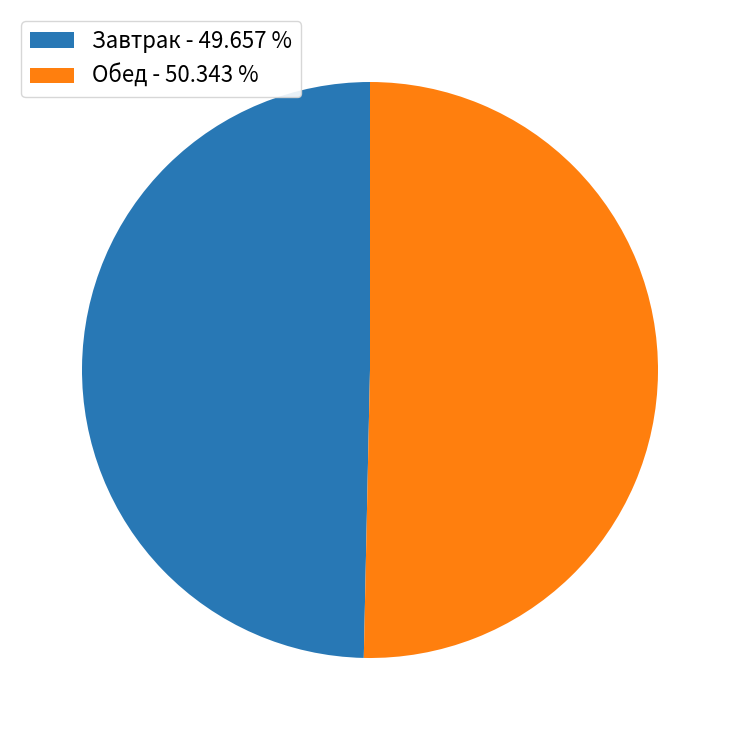

How many segments does this pie chart have?

2